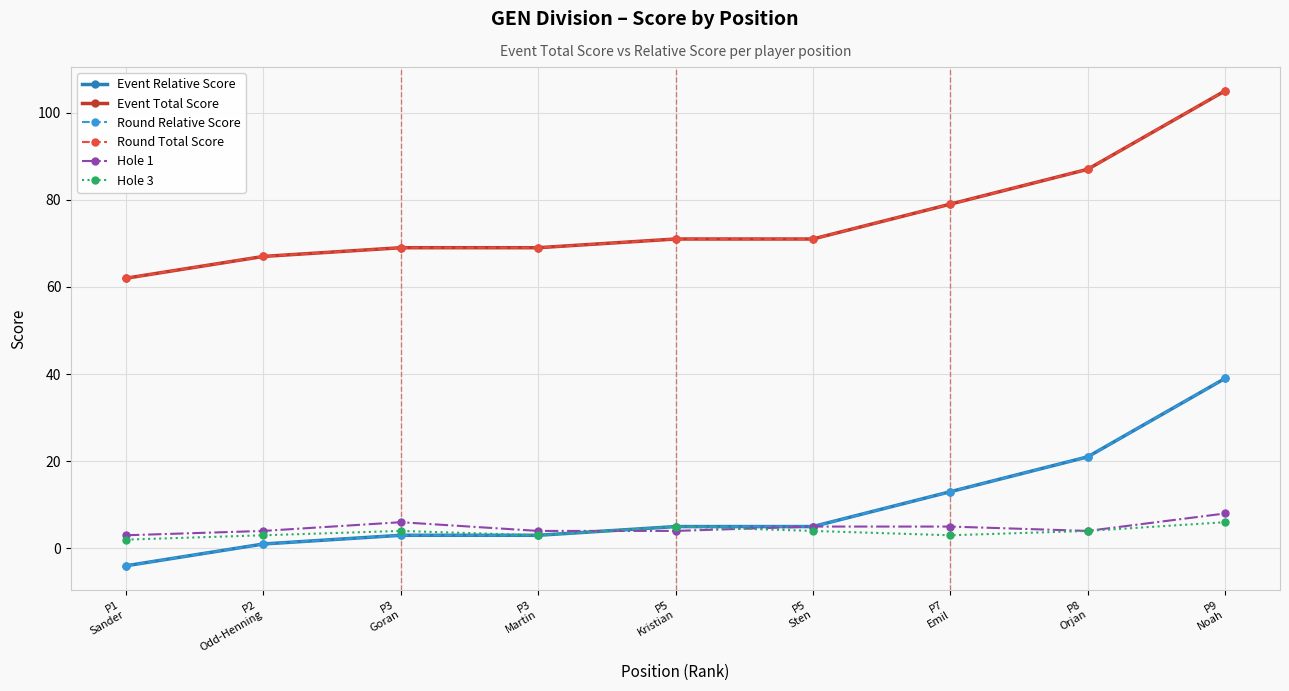

True or false: Event Relative Score has more than 1 interior local peaks.

False